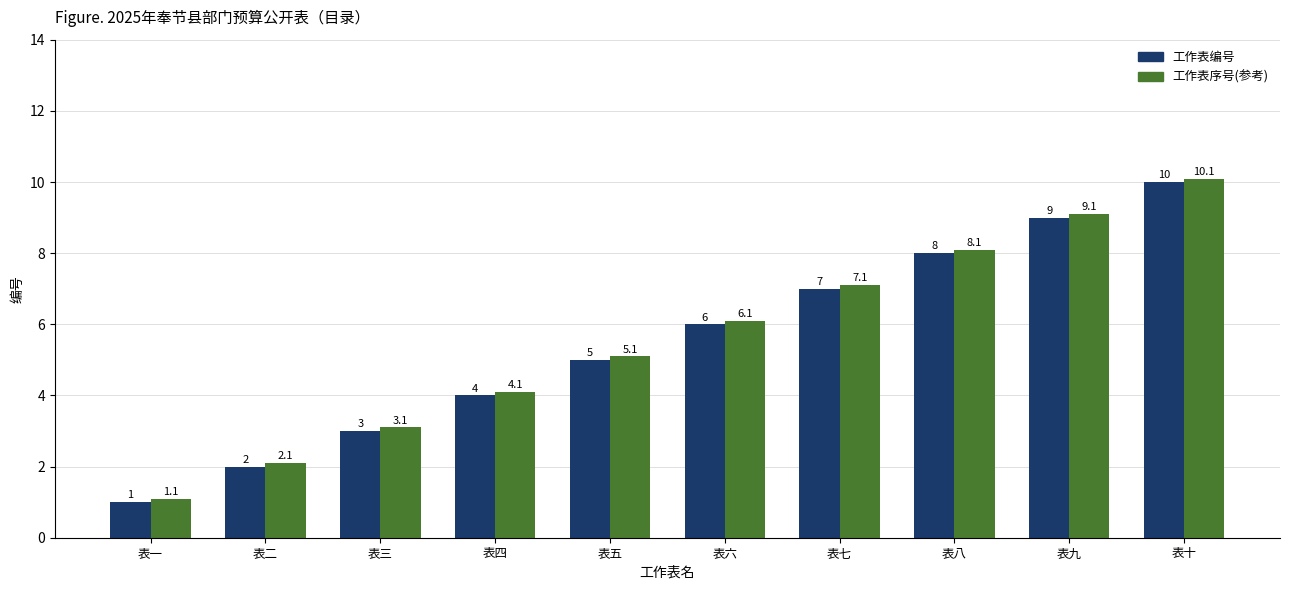

What is the difference between the 工作表编号 values at 表十 and 表五?

5.0